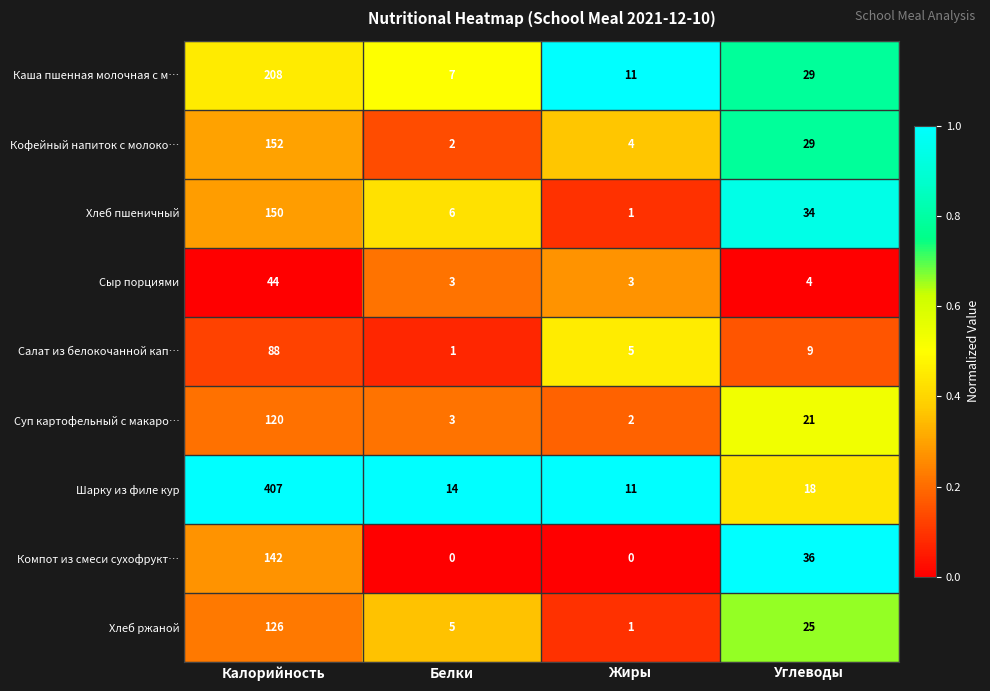

The value of Хлеб ржаной at Жиры is 1. True or false?

True